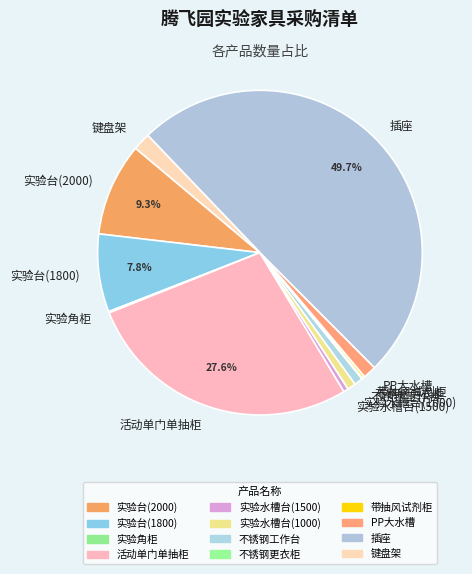

What is the largest slice in the pie chart?

插座